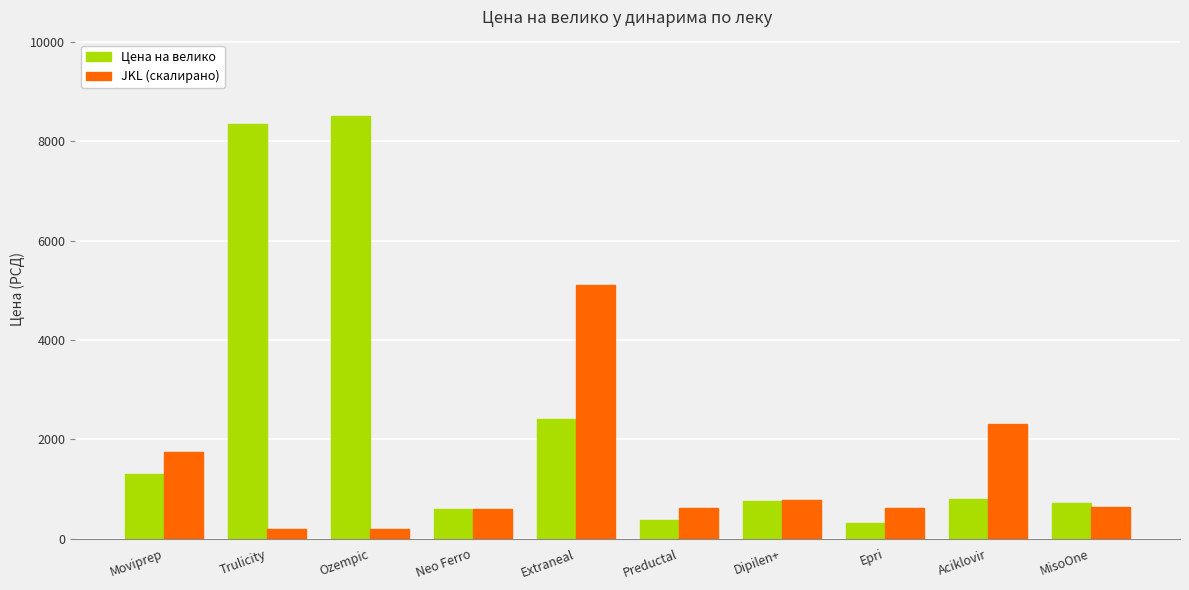

What is the difference between the second highest and minimum values in the JKL (скалирано) series?

2114.3